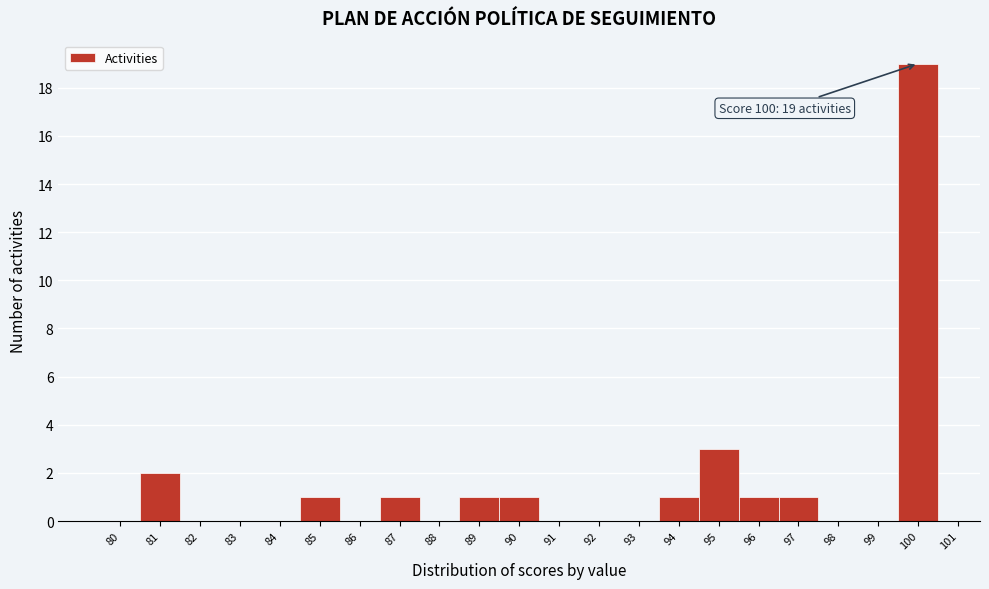

Reading left to right, list all the values displayed in this chart.

80=0	81=2	82=0	83=0	84=0	85=1	86=0	87=1	88=0	89=1	90=1	91=0	92=0	93=0	94=1	95=3	96=1	97=1	98=0	99=0	100=19